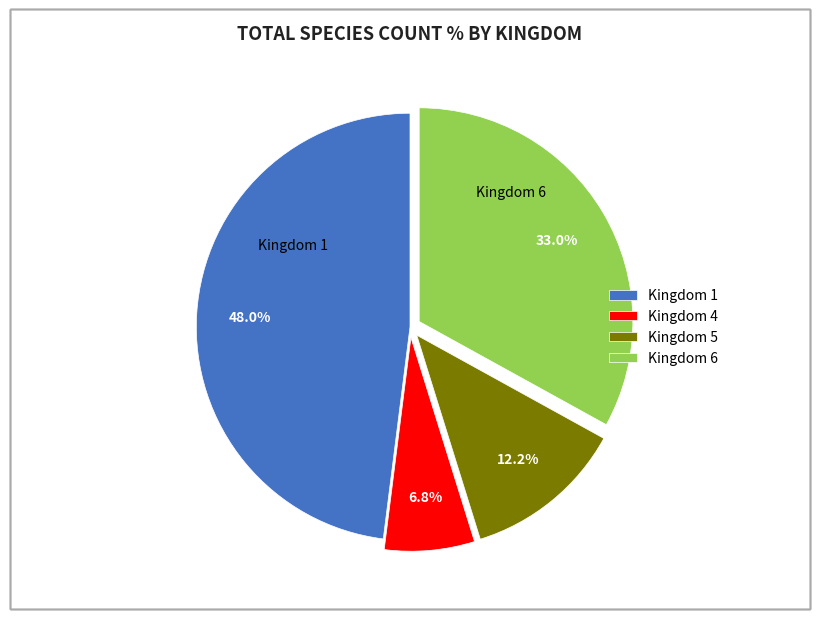

Count the number of slices in the pie.

4